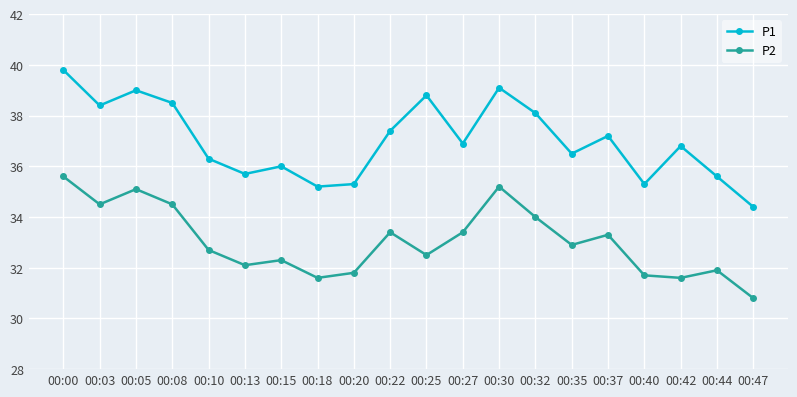

Between 00:00 and 00:32, which series saw the biggest shift?

P1